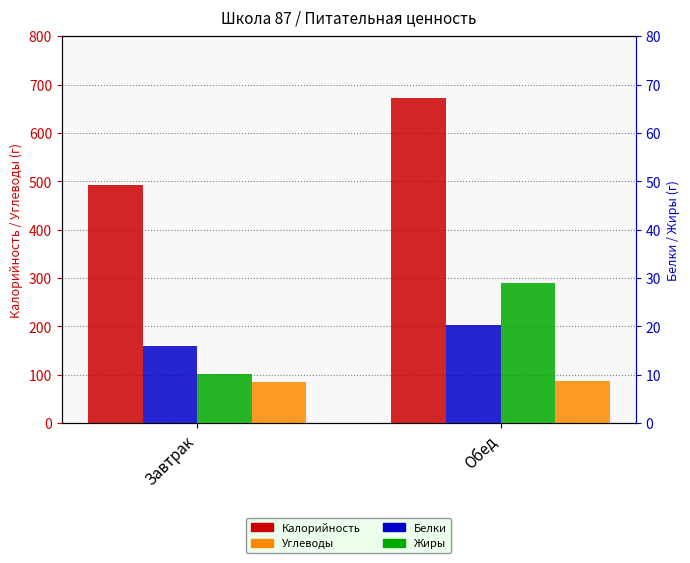

What is the total value across all series at Обед?

807.6